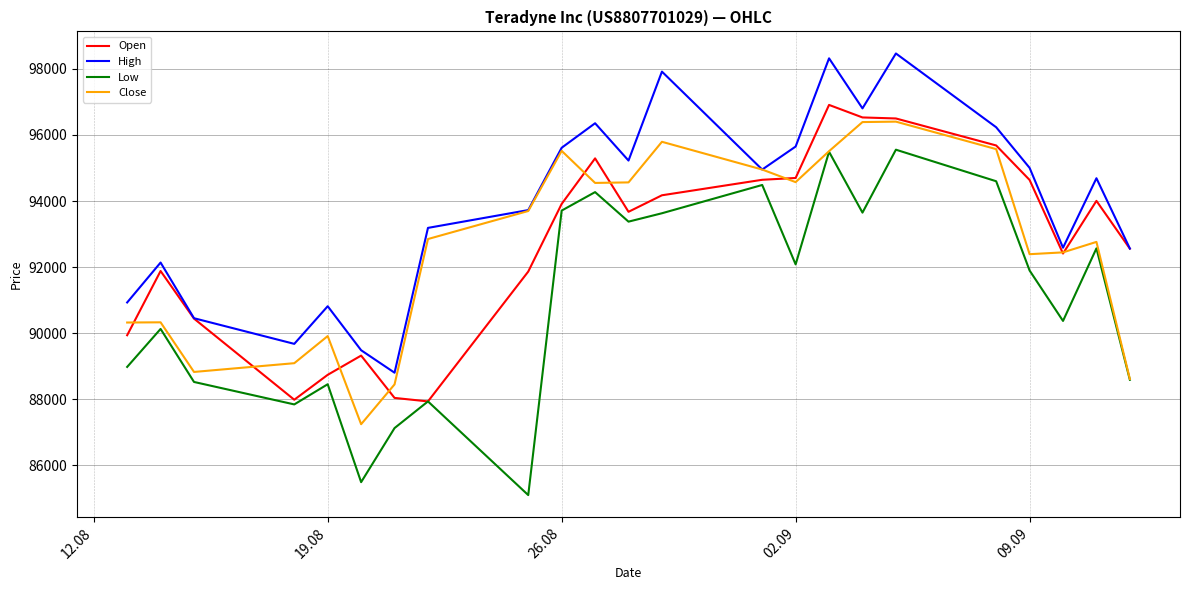

Which series has the largest total across all categories?

High